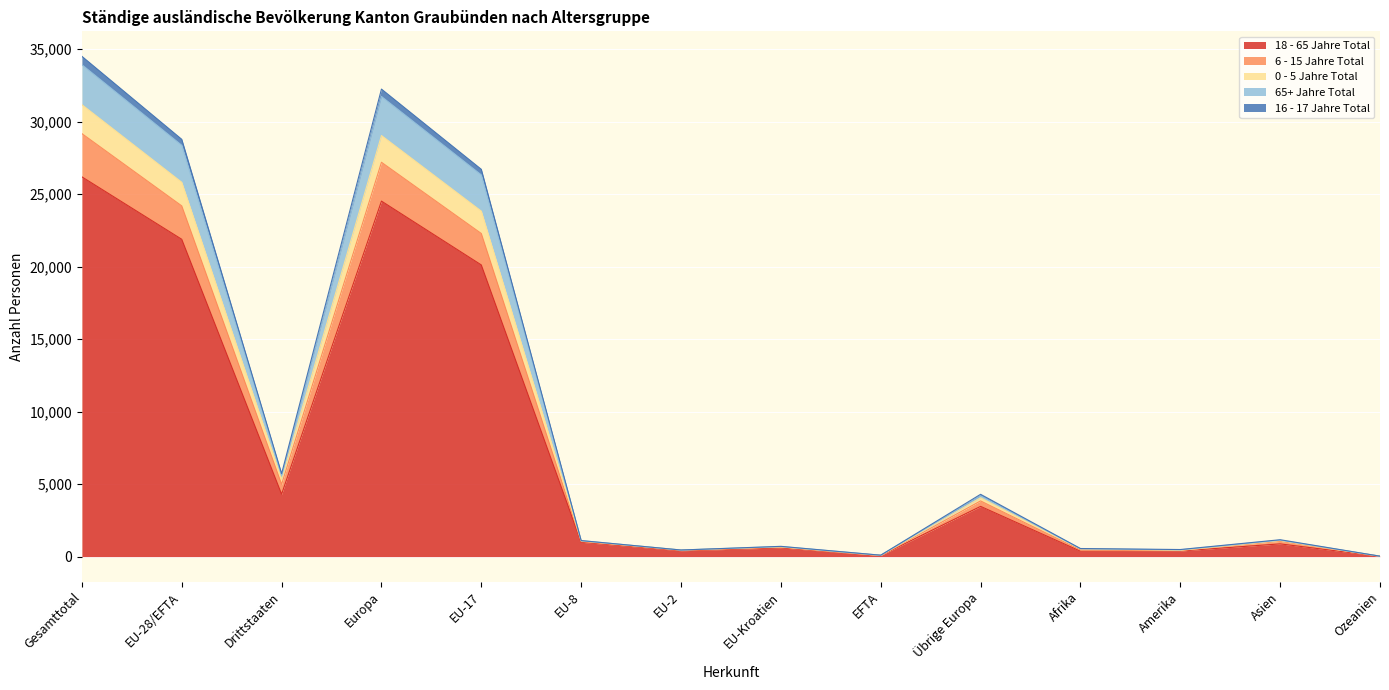

Which category has the highest value in the 18 - 65 Jahre Total series?

Gesamttotal